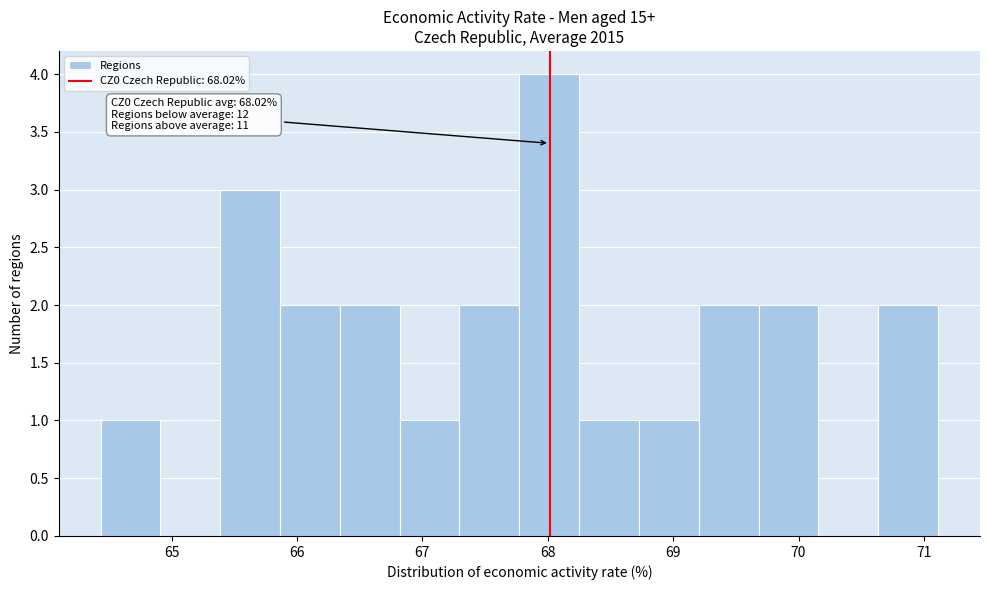

Over which range of the x-axis is the bar tallest?

67.8 to 68.3